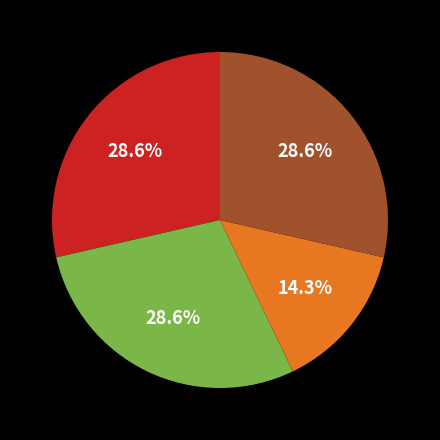

How many slices are in this pie chart?

4